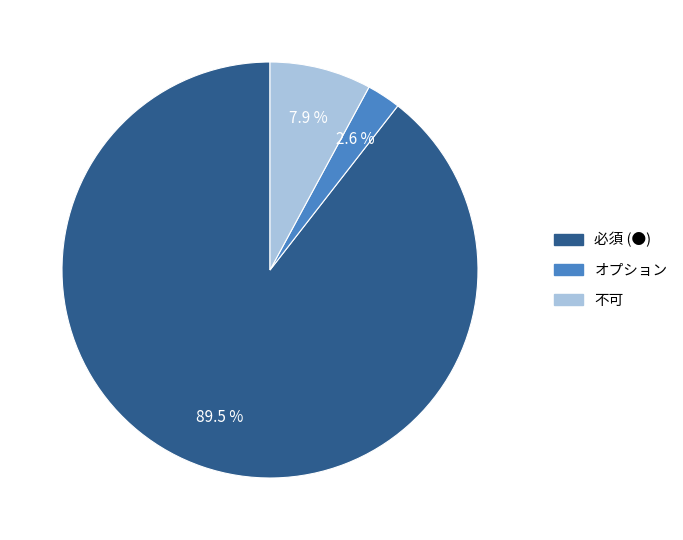

Is there any slice that represents more than half of the pie?

Yes